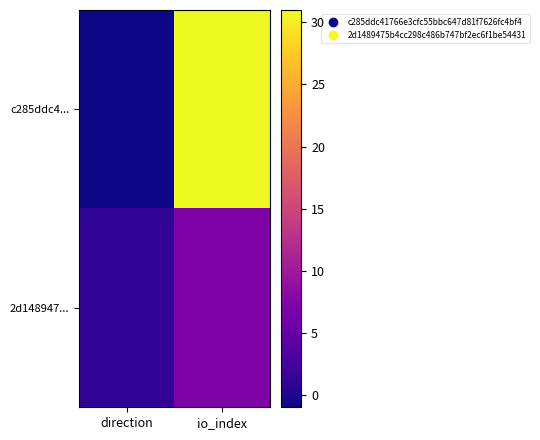

Which has a higher value, direction or io_index?

io_index